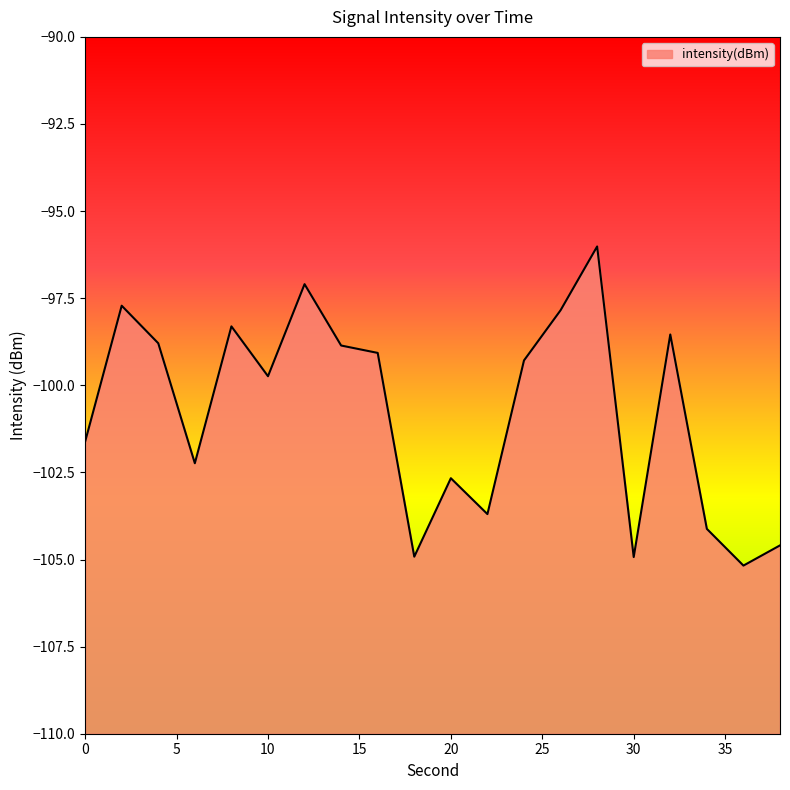

Rank the categories by value from highest to lowest.

28, 12, 2, 26, 8, 32, 4, 14, 16, 24, 10, 0, 6, 20, 22, 34, 38, 18, 30, 36